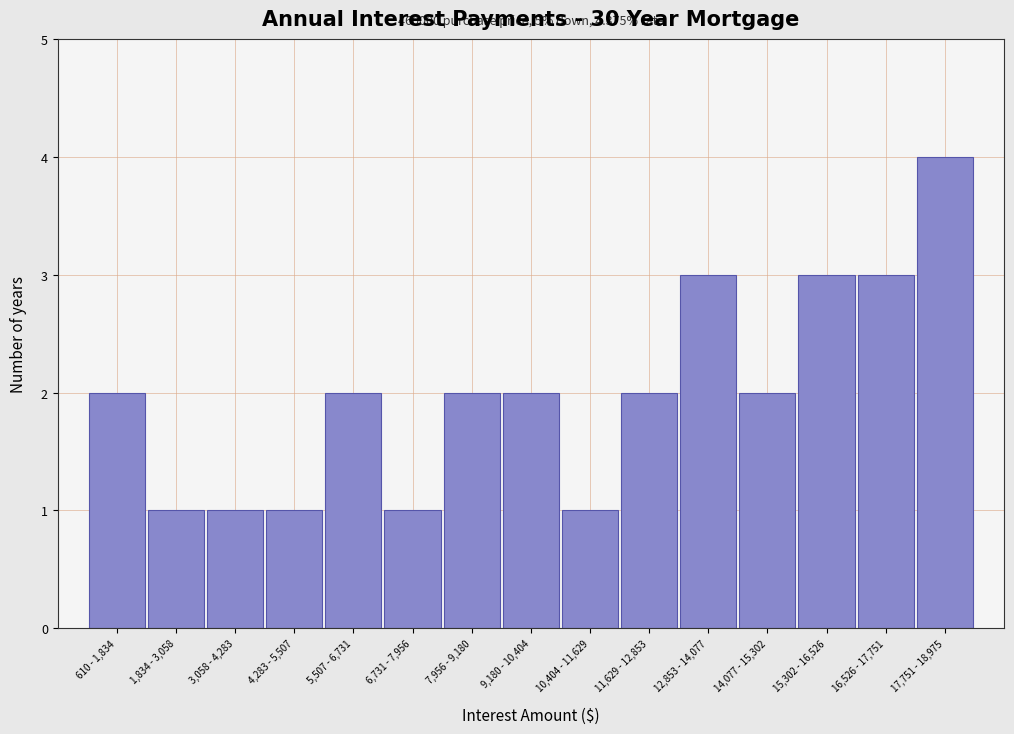

Reading right to left, extract all data points from this chart.

17,751 - 18,975=4	16,526 - 17,751=3	15,302 - 16,526=3	14,077 - 15,302=2	12,853 - 14,077=3	11,629 - 12,853=2	10,404 - 11,629=1	9,180 - 10,404=2	7,956 - 9,180=2	6,731 - 7,956=1	5,507 - 6,731=2	4,283 - 5,507=1	3,058 - 4,283=1	1,834 - 3,058=1	610 - 1,834=2